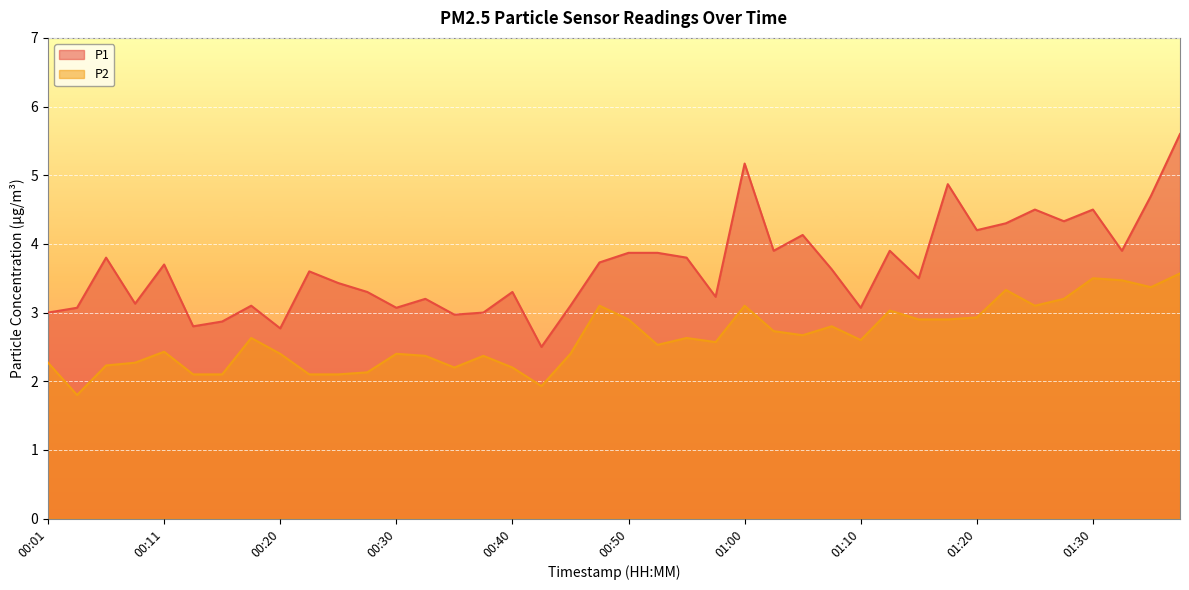

True or false: P2 and P1 intersect in this chart.

False